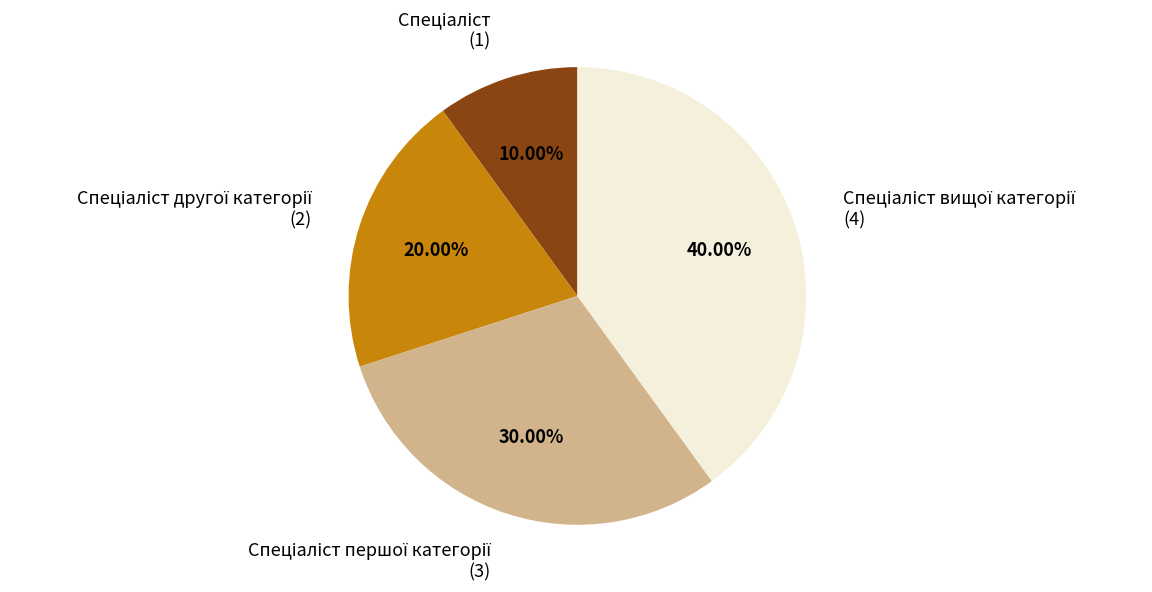

Does any single category account for the majority?

No